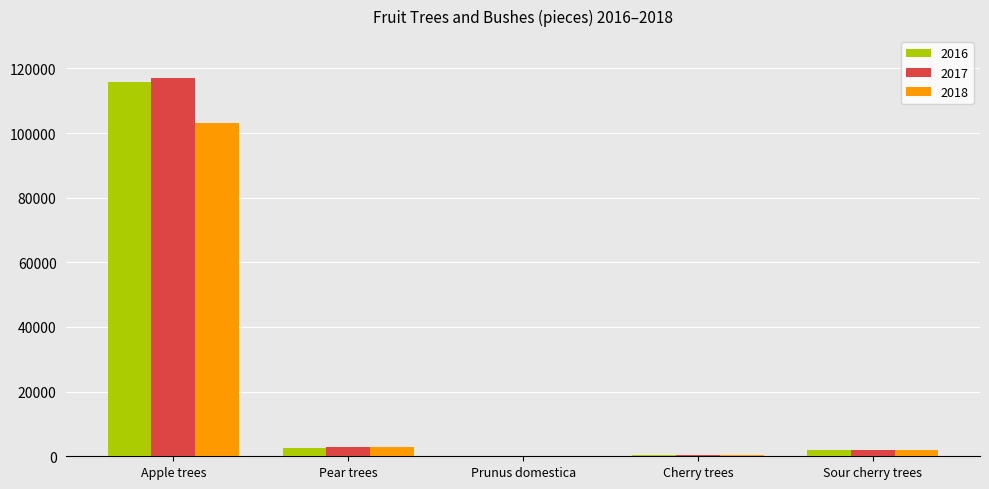

Count the number of data series in this chart.

3